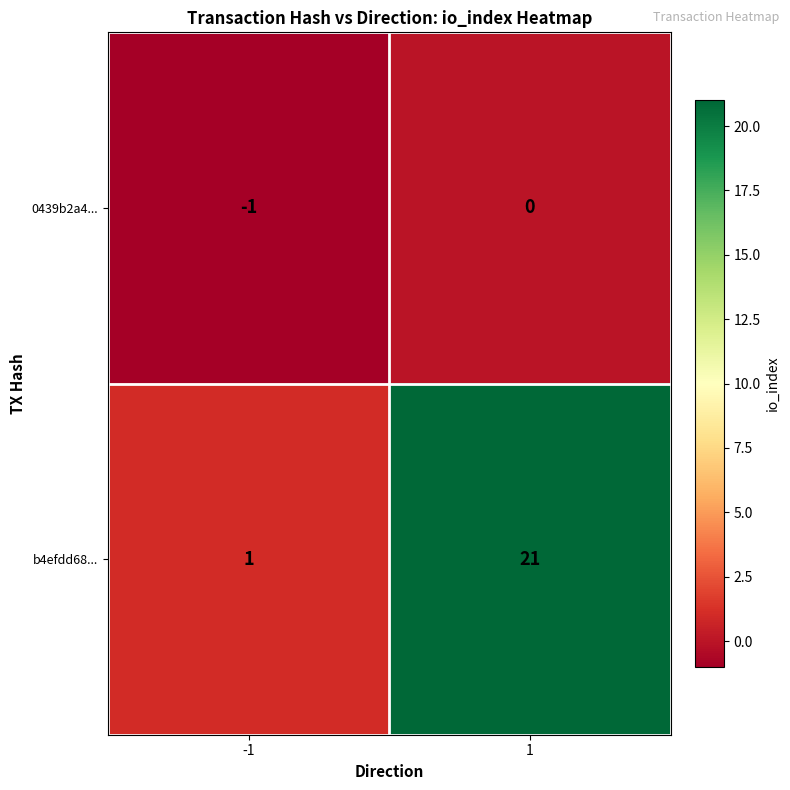

Which category has the highest value across all series?

1